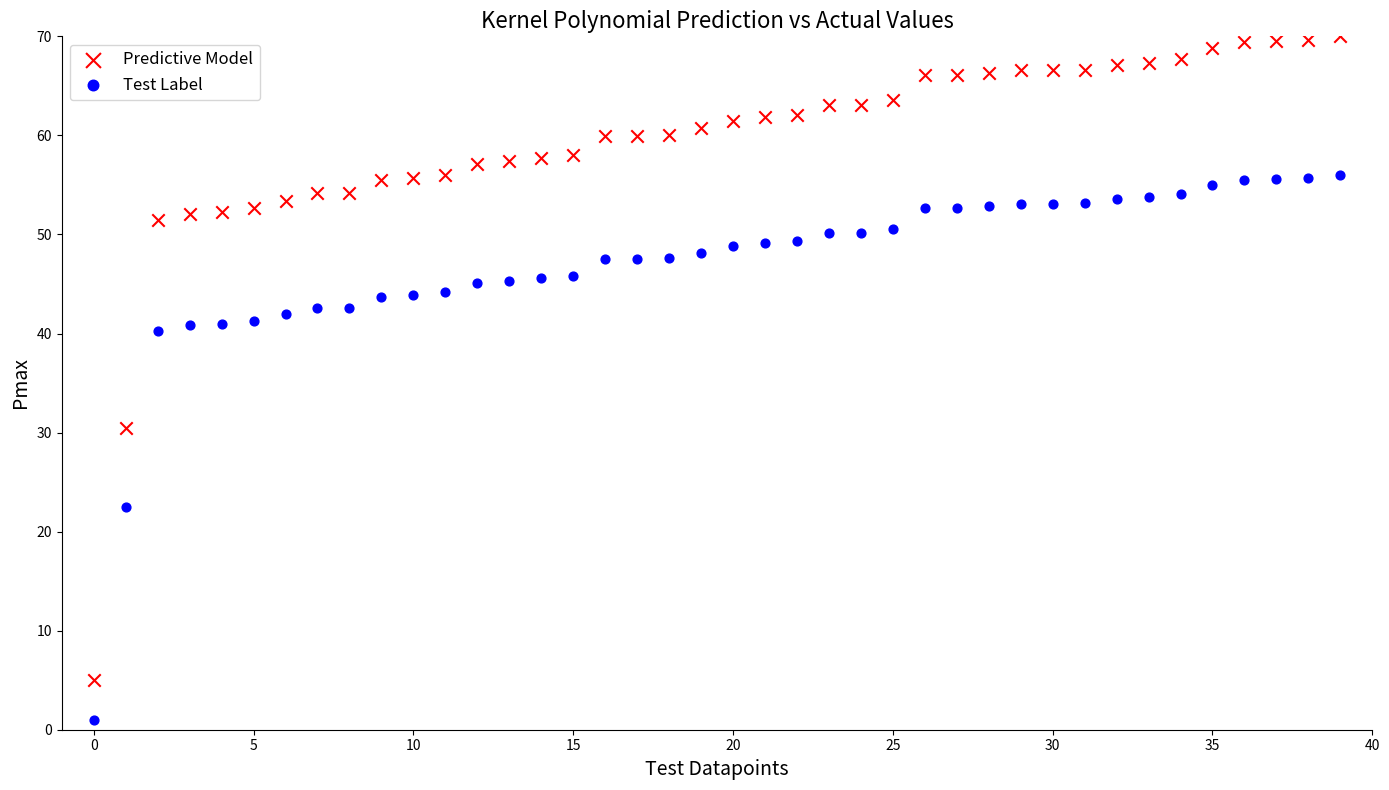

In the Test Label series, what Y value is closest to 28?

22.5